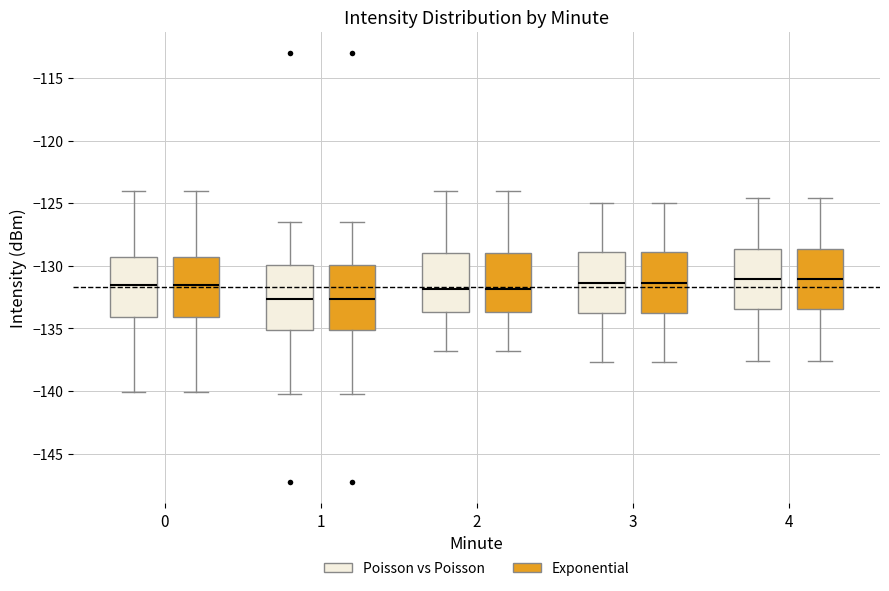

Where is the lower edge of the box for 2 (Poisson vs Poisson) on the y-axis? The values are not printed on the chart, so give them approximately, as read against the axis.

-133.5